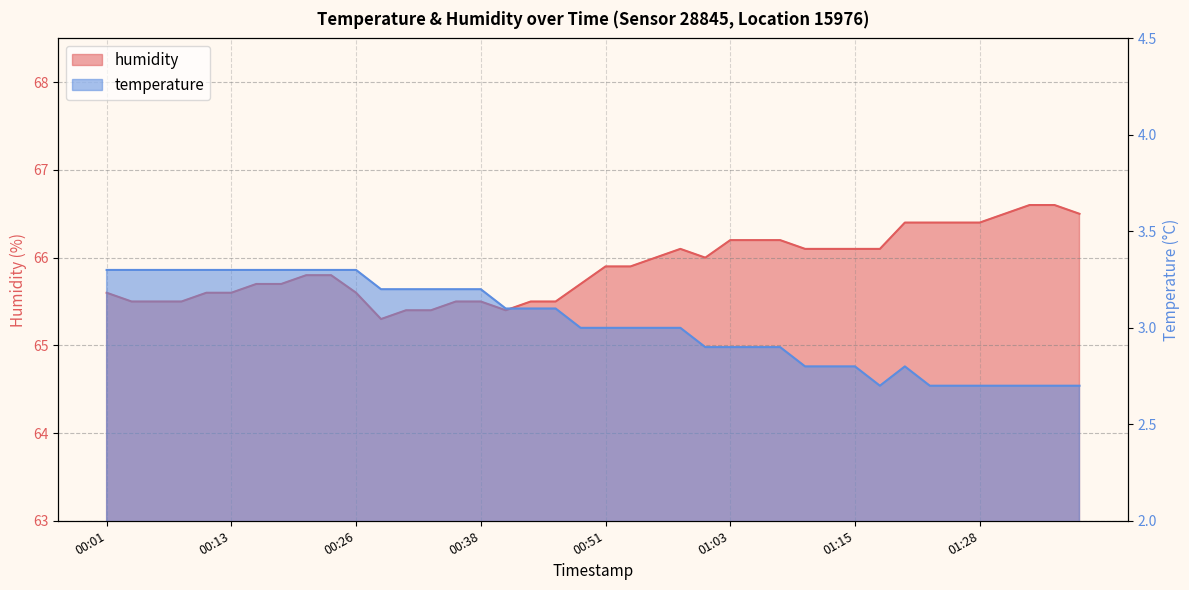

What is the label of the 28th point from the right?

00:31